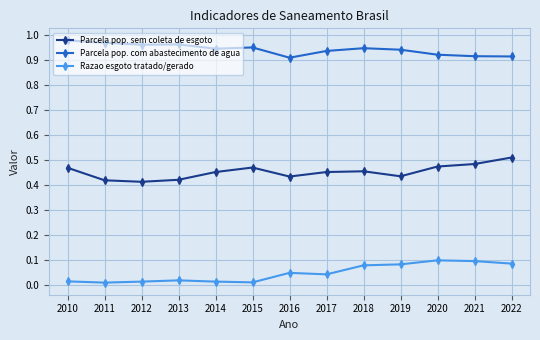

The Parcela pop. com abastecimento de agua series shows 0.9 at 2016. True or false?

True